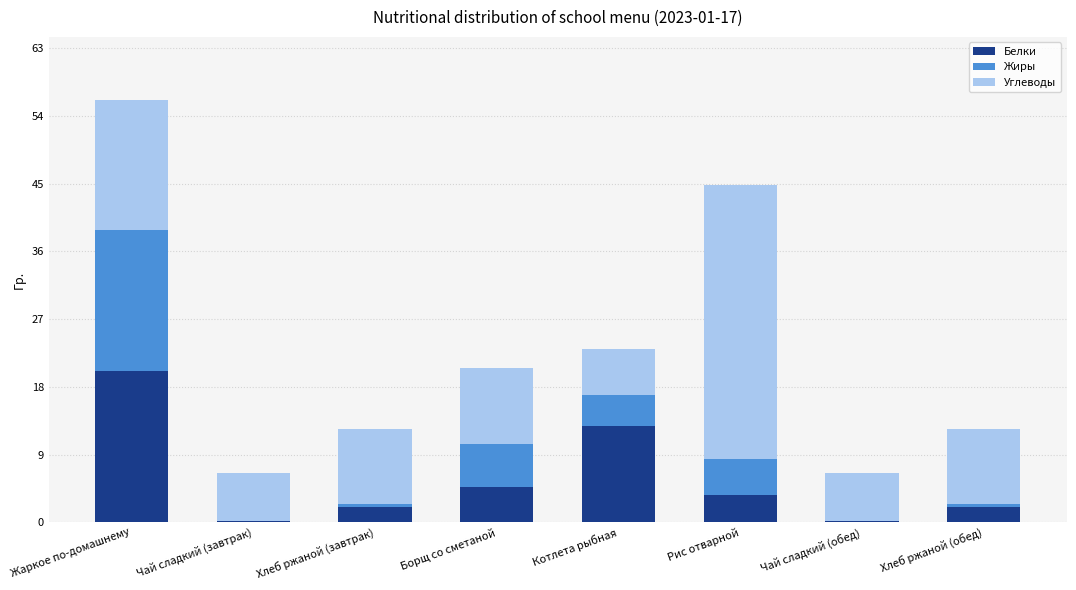

How many data points does each series have?

8